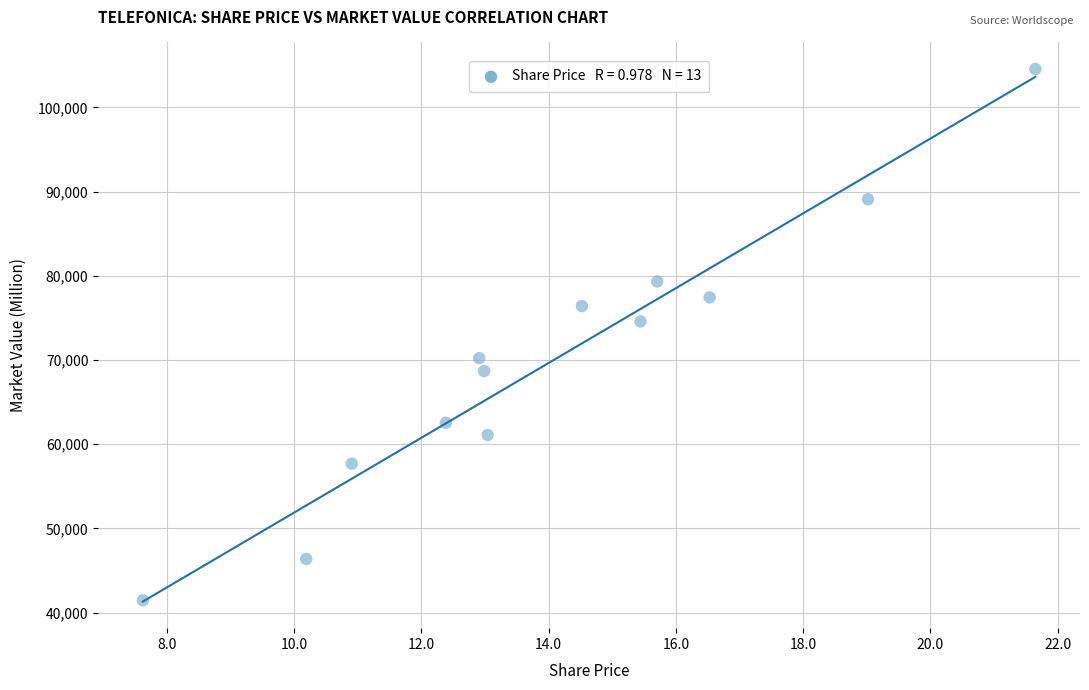

What is the range of Y values (max minus min)?

63083.5